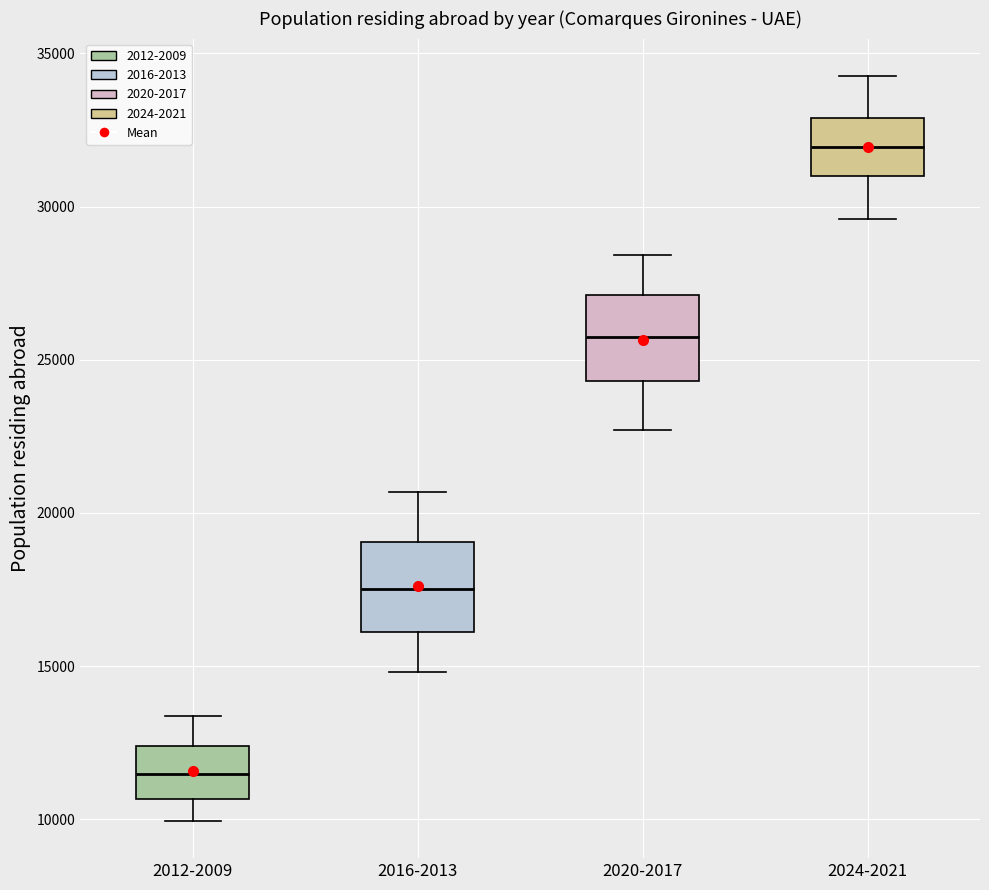

Where is the lower edge of the box for 2012-2009 on the y-axis? The values are not printed on the chart, so give them approximately, as read against the axis.

10500